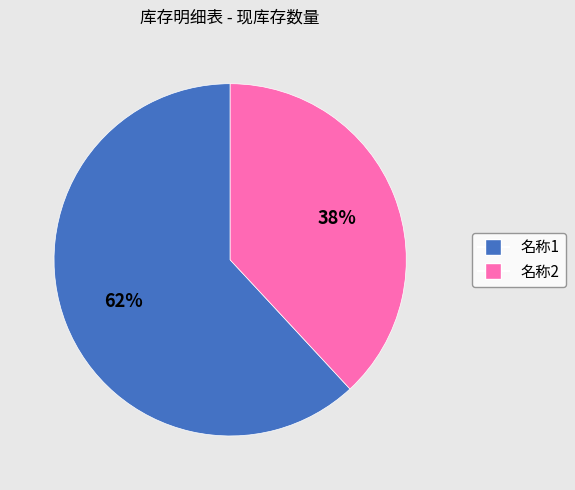

How many slices are in this pie chart?

2